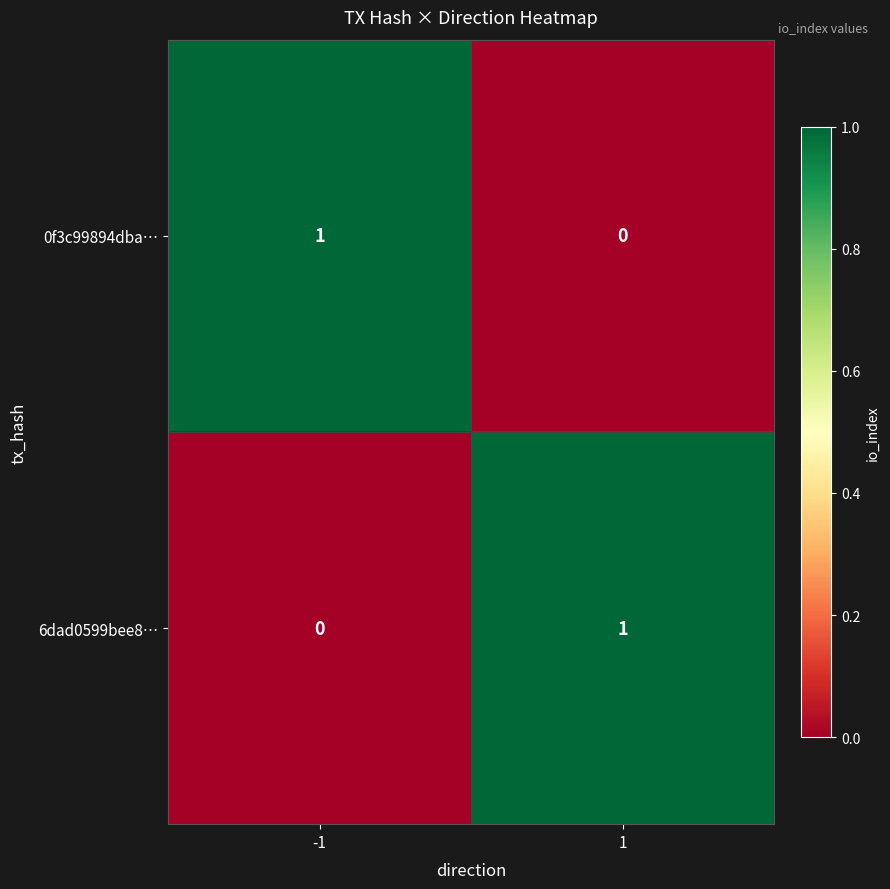

List the labels in order of 0f3c99894dba… value, largest first.

-1, 1